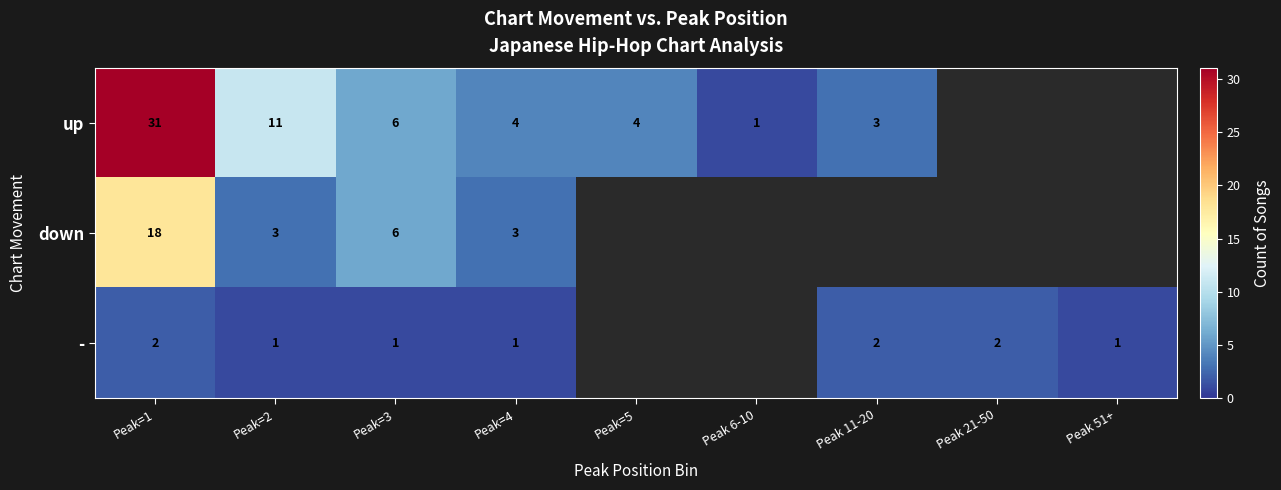

What is the total value across all series at Peak 51+?

1